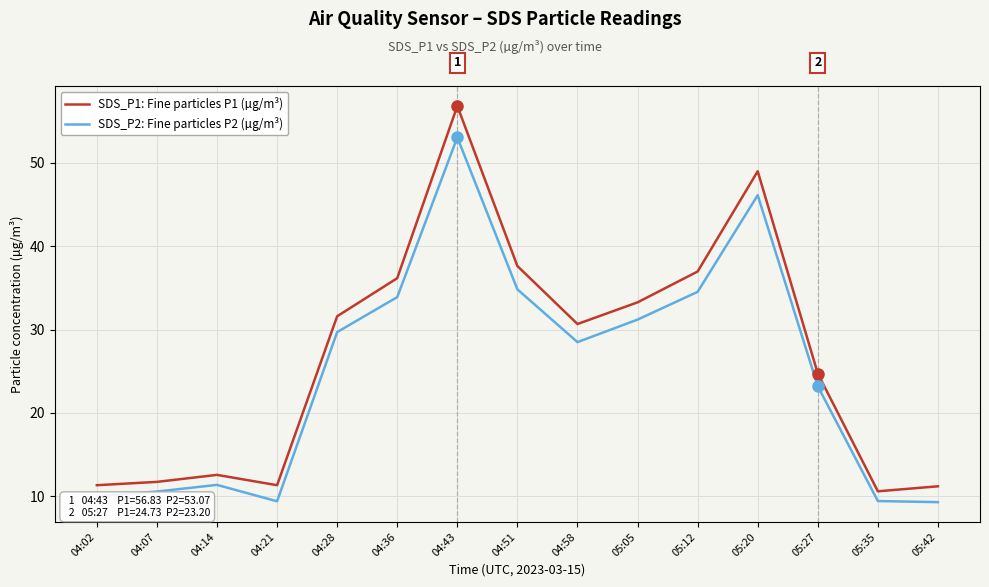

At which category is the sum across all series the highest?

04:43